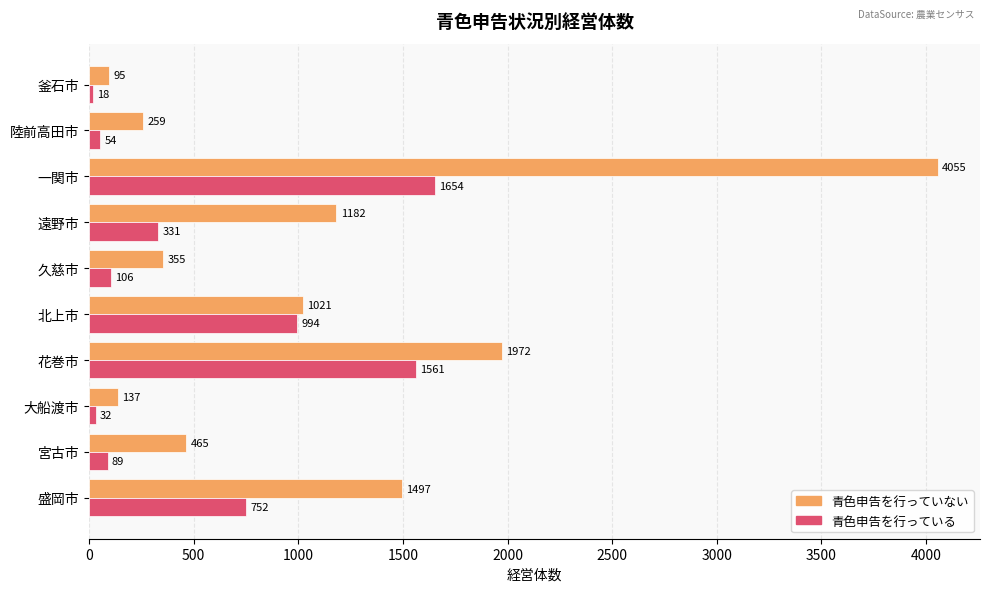

Which series changed the most between 久慈市 and 一関市?

青色申告を行っていない